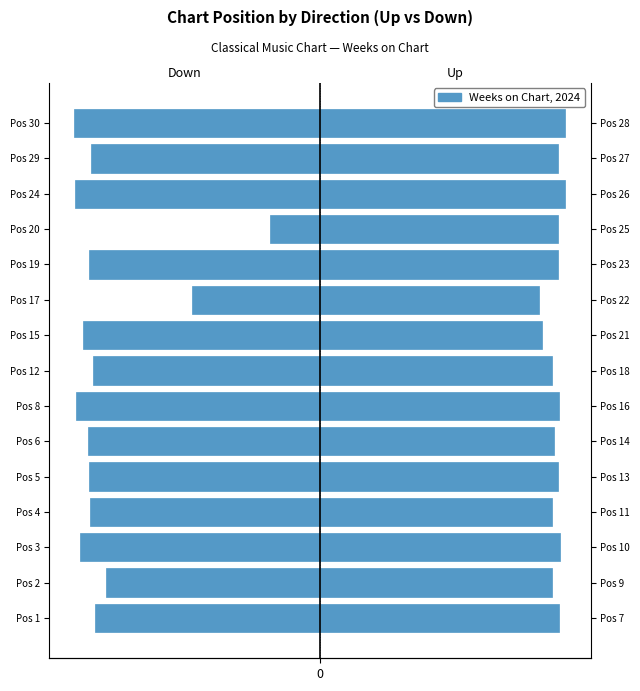

How many groups of bars are there?

15